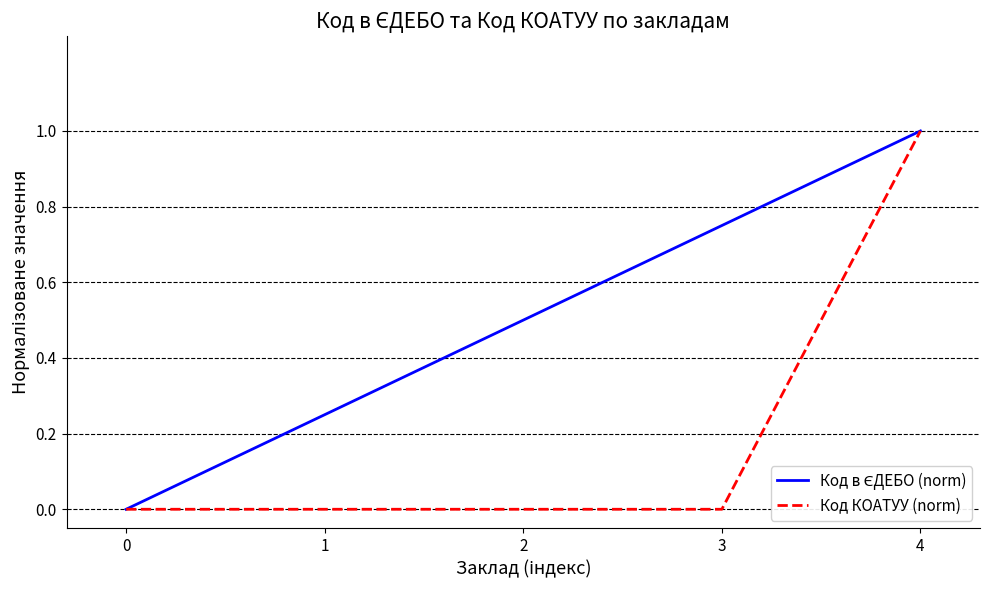

True or false: Код КОАТУУ (norm) has a value of 0.0 at 2.

True